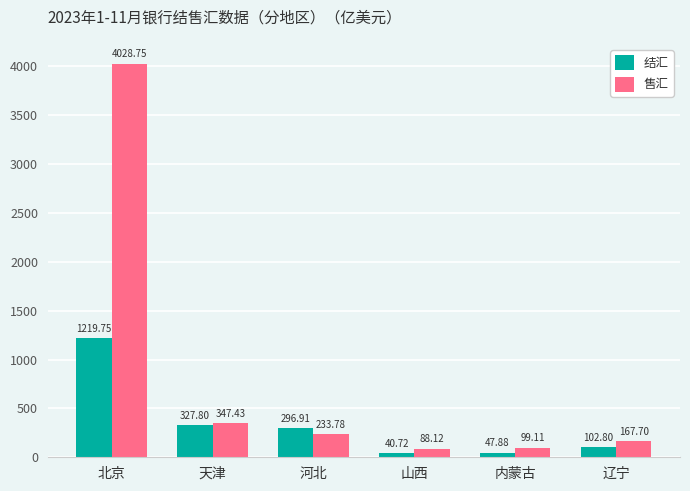

What is the label of the 4th bar from the left?

山西